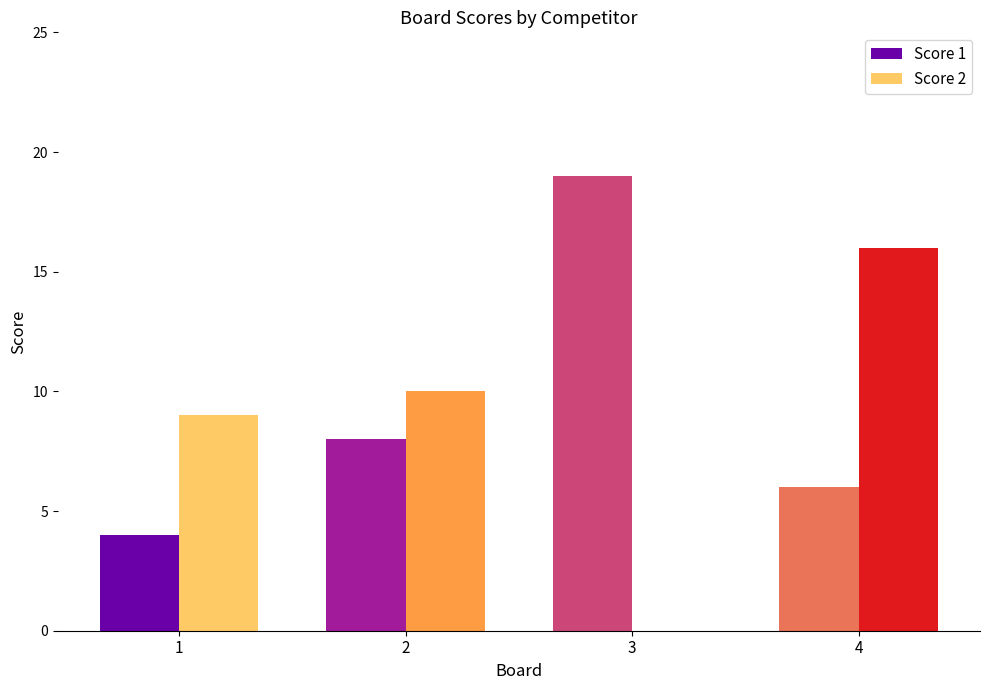

True or false: Score 2 has a value of 22 at 4.

False